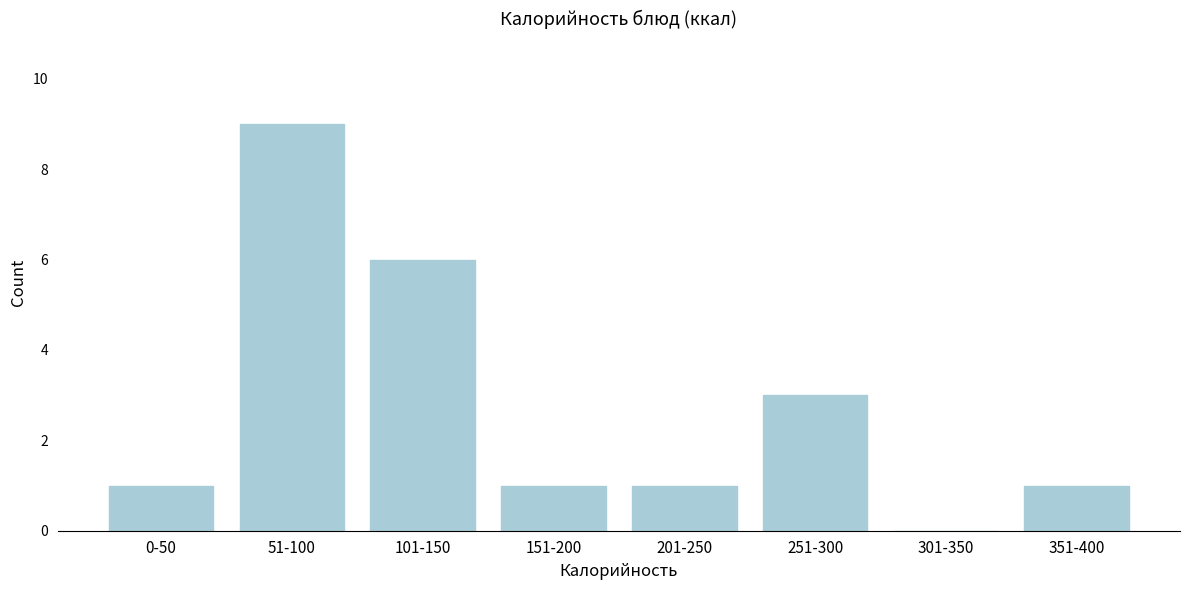

Reading left to right, list all the values displayed in this chart.

0-50=1	51-100=9	101-150=6	151-200=1	201-250=1	251-300=3	301-350=0	351-400=1